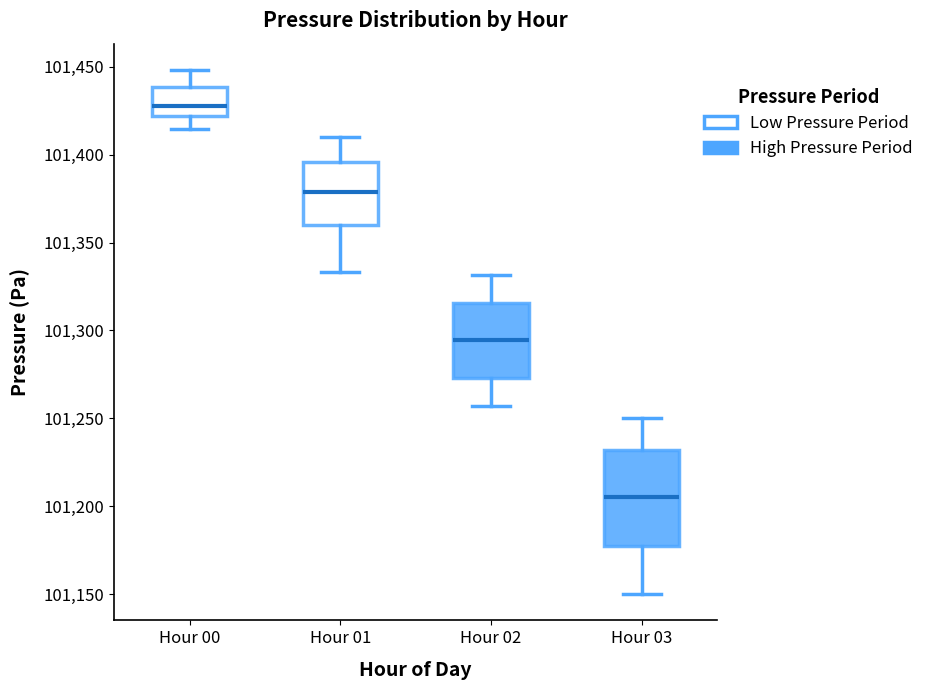

Where does the median line of the box for Hour 03 sit on the y-axis? The values are not printed on the chart, so give them approximately, as read against the axis.

101205